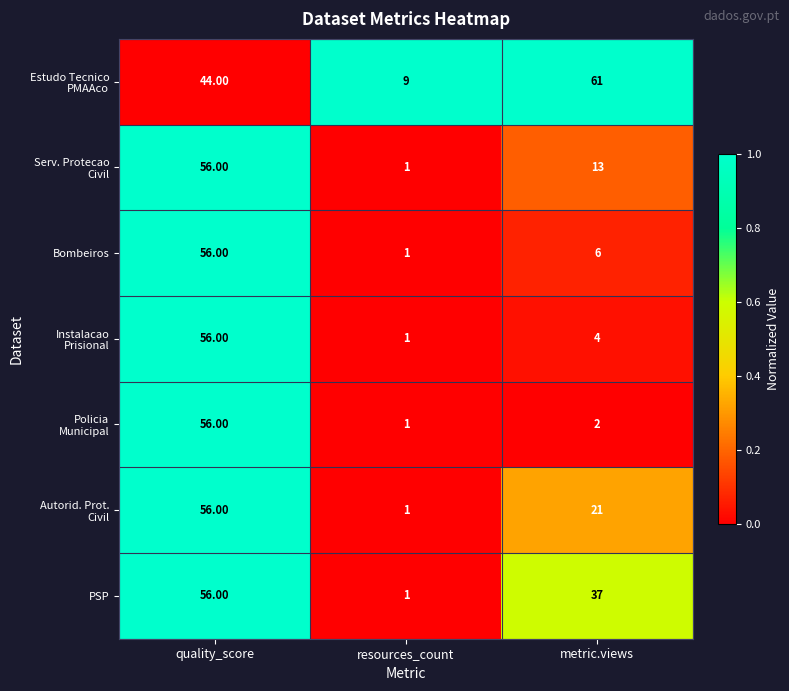

What is the difference between the highest and lowest values at metric.views?

59